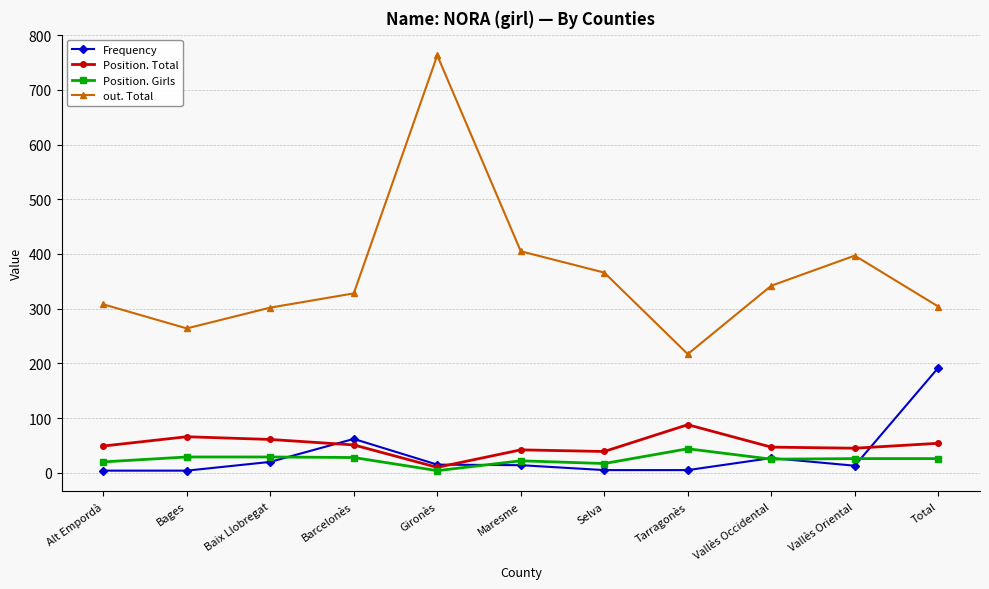

Which series has the widest spread of values?

out. Total